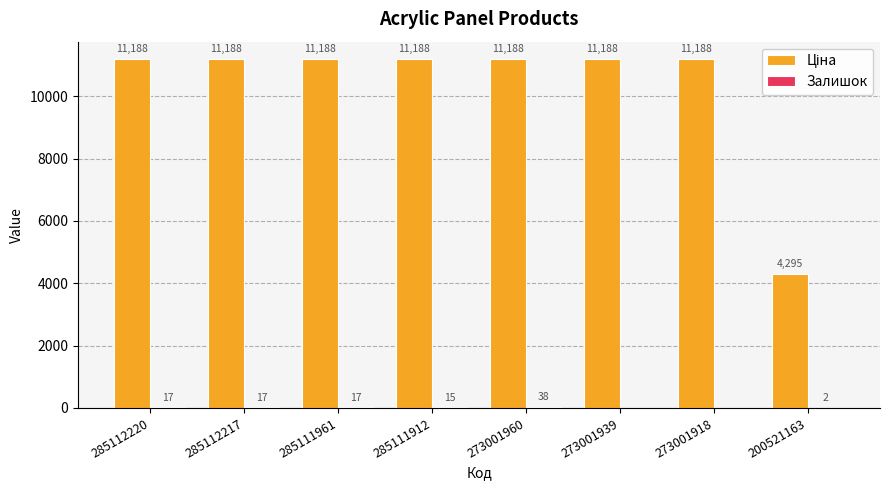

What is the greatest value displayed?

11188.2